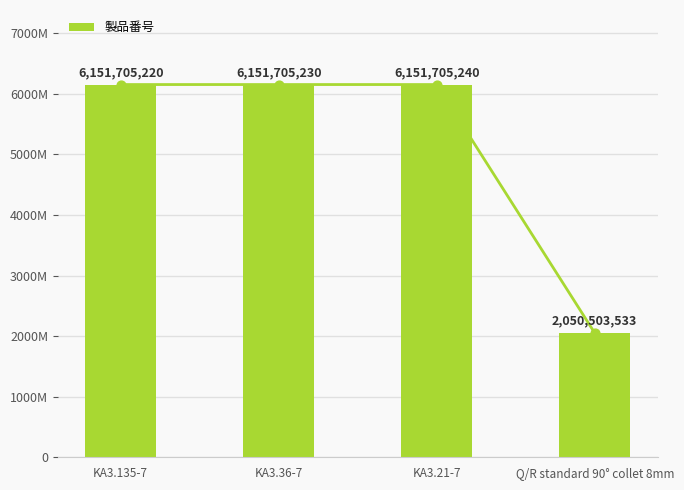

Between KA3.21-7 and Q/R standard 90° collet 8mm, which is larger?

KA3.21-7